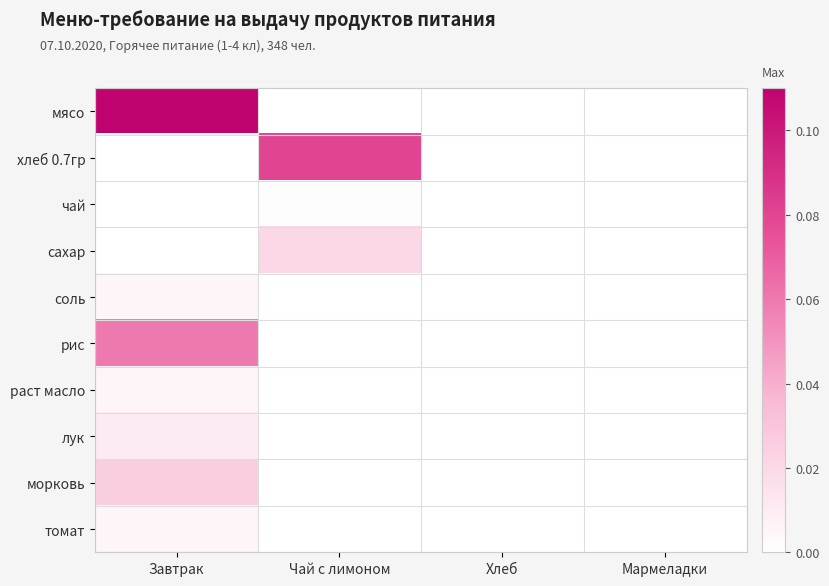

Rank the series at Чай с лимоном from lowest to highest value.

мясо, соль, рис, раст масло, лук, морковь, томат, чай, сахар, хлеб 0.7гр